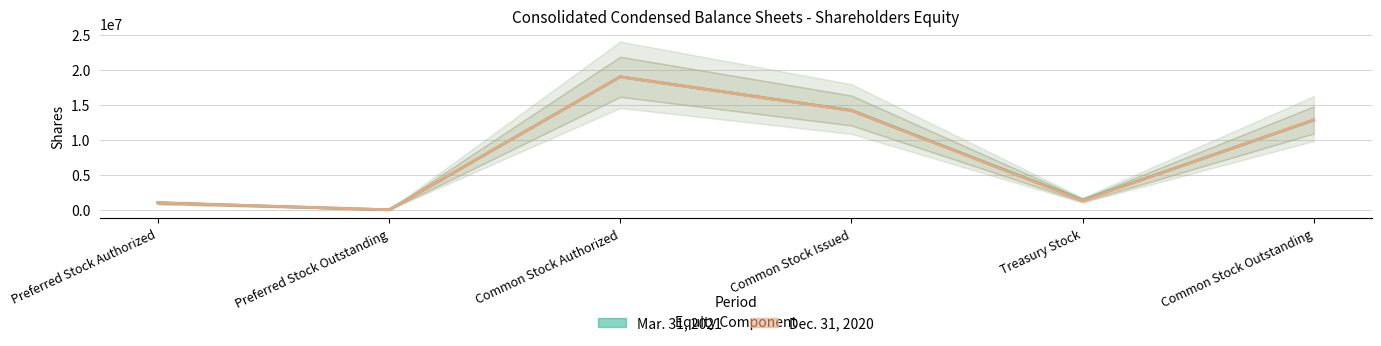

What is the total value across all series at Common Stock Issued?

28359912